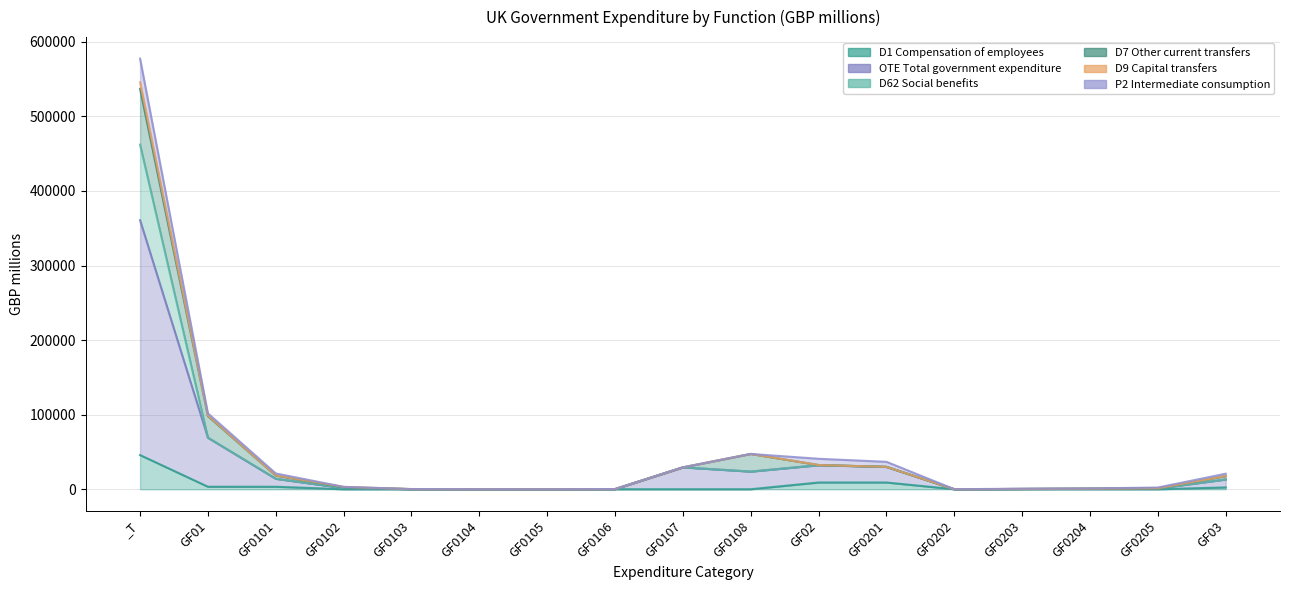

What is the lowest value of the D9 Capital transfers series?

17